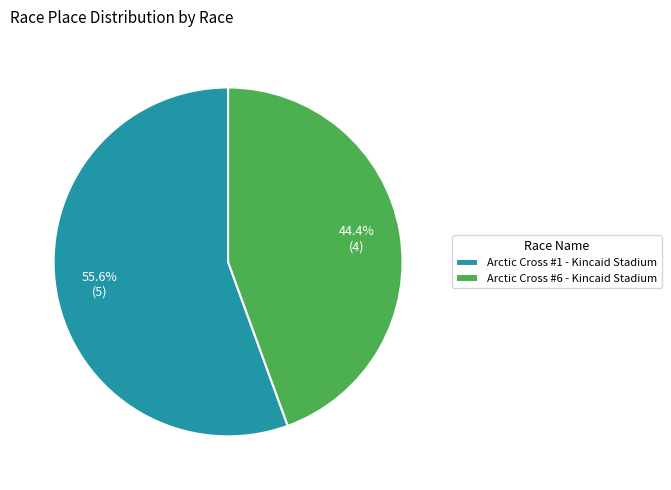

Is there a majority slice in this chart?

Yes